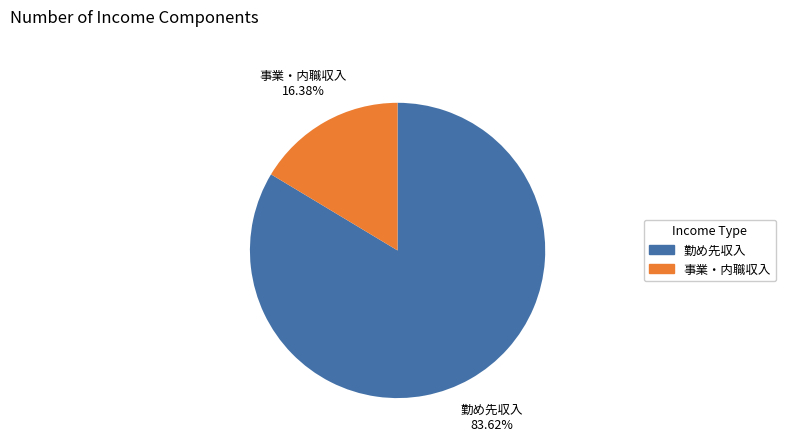

What percentage is the 勤め先収入 slice, to the nearest percent?

84%